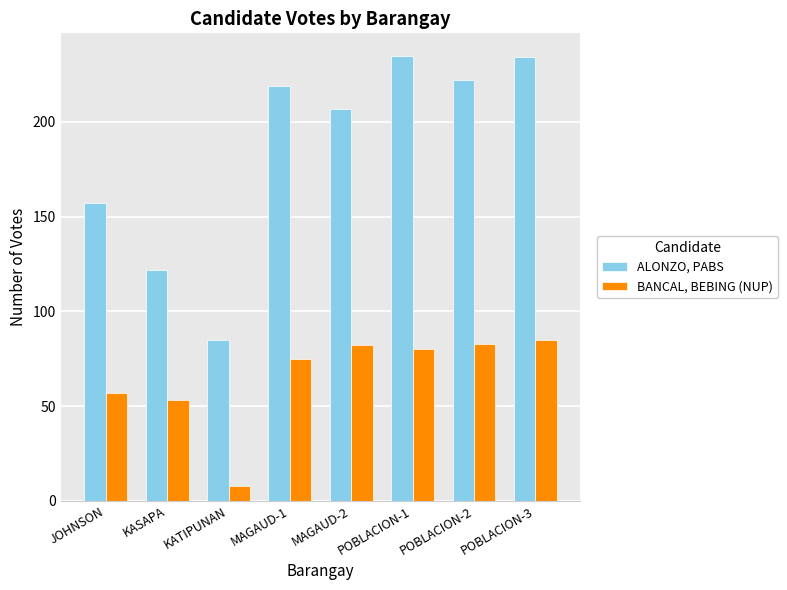

What is the difference between the second highest and minimum values in the ALONZO, PABS series?

149